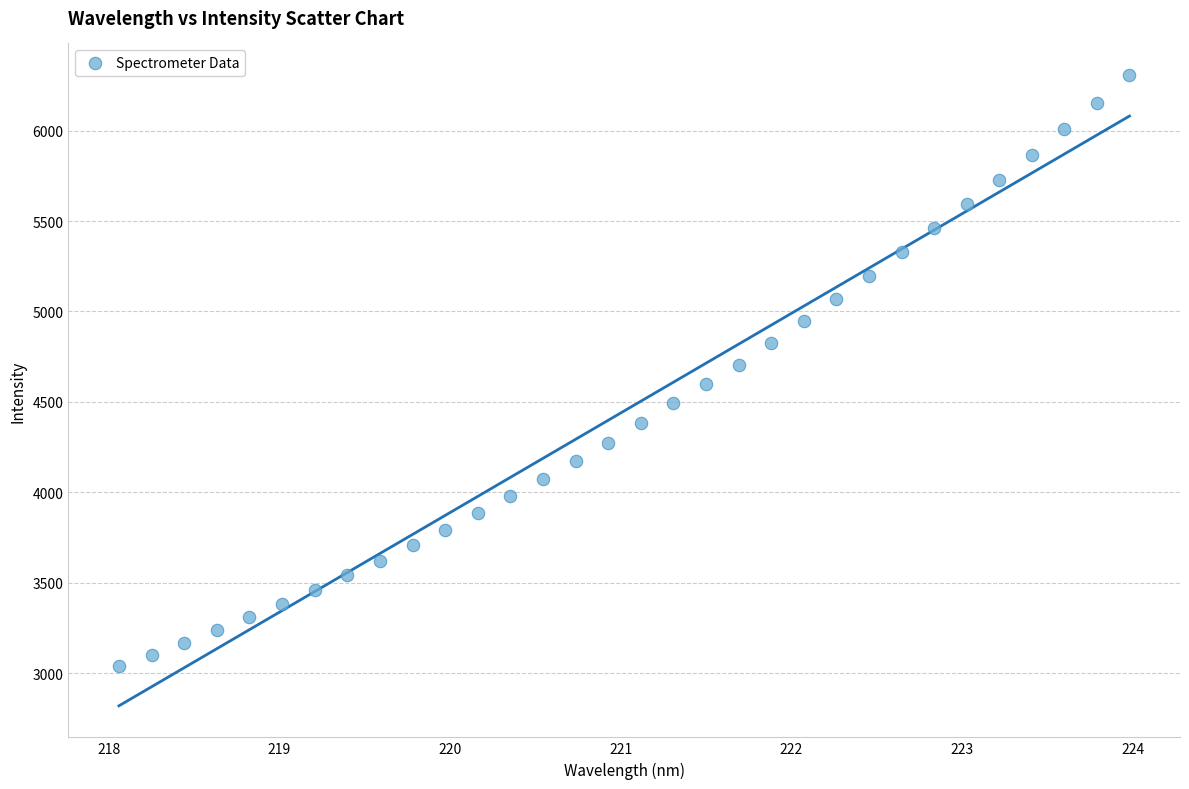

What is the range of Y values (max minus min)?

3270.3